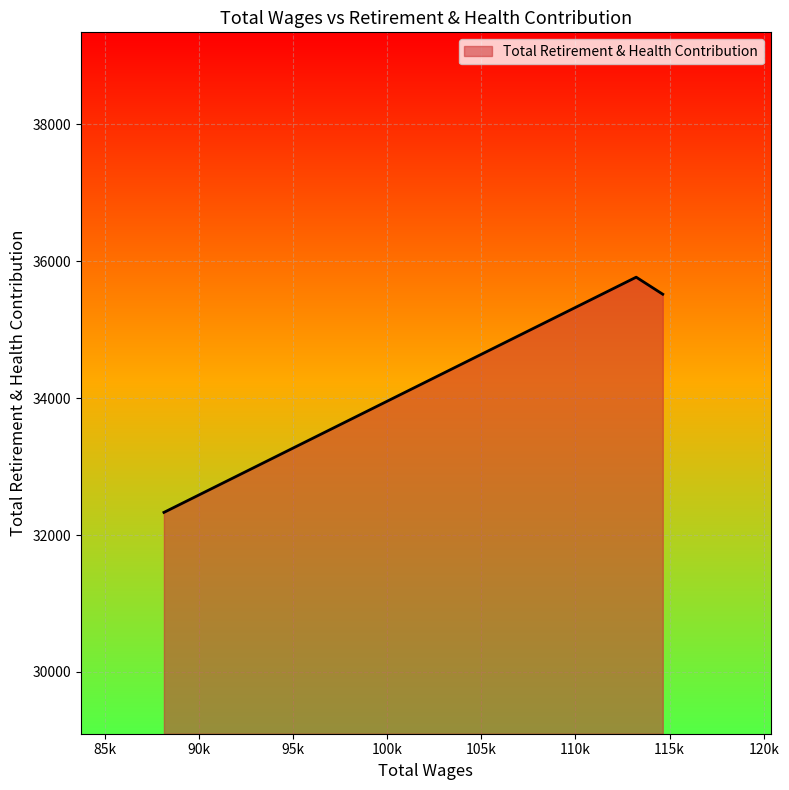

What is the minimum value shown in the chart?

32331